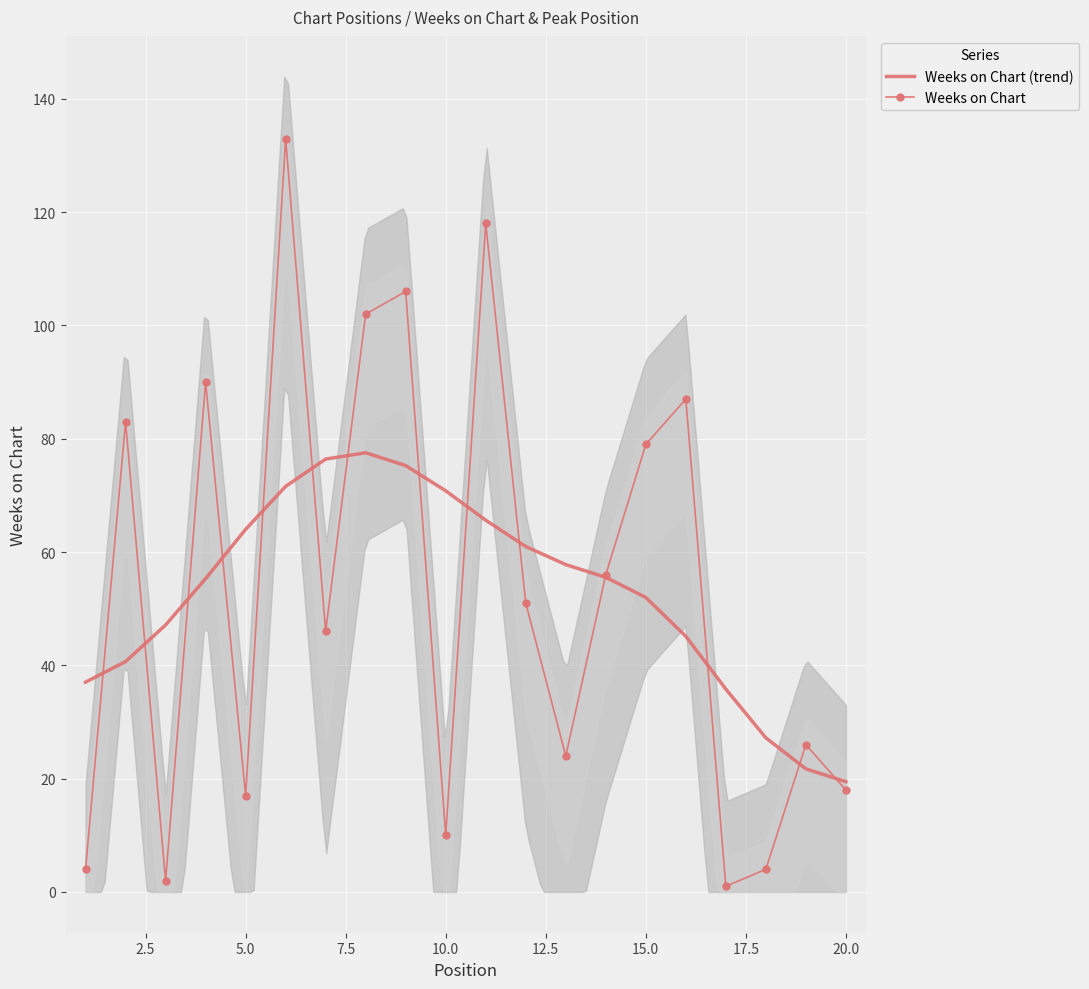

What is the sum of all Weeks on Chart (trend) values?

1057.0